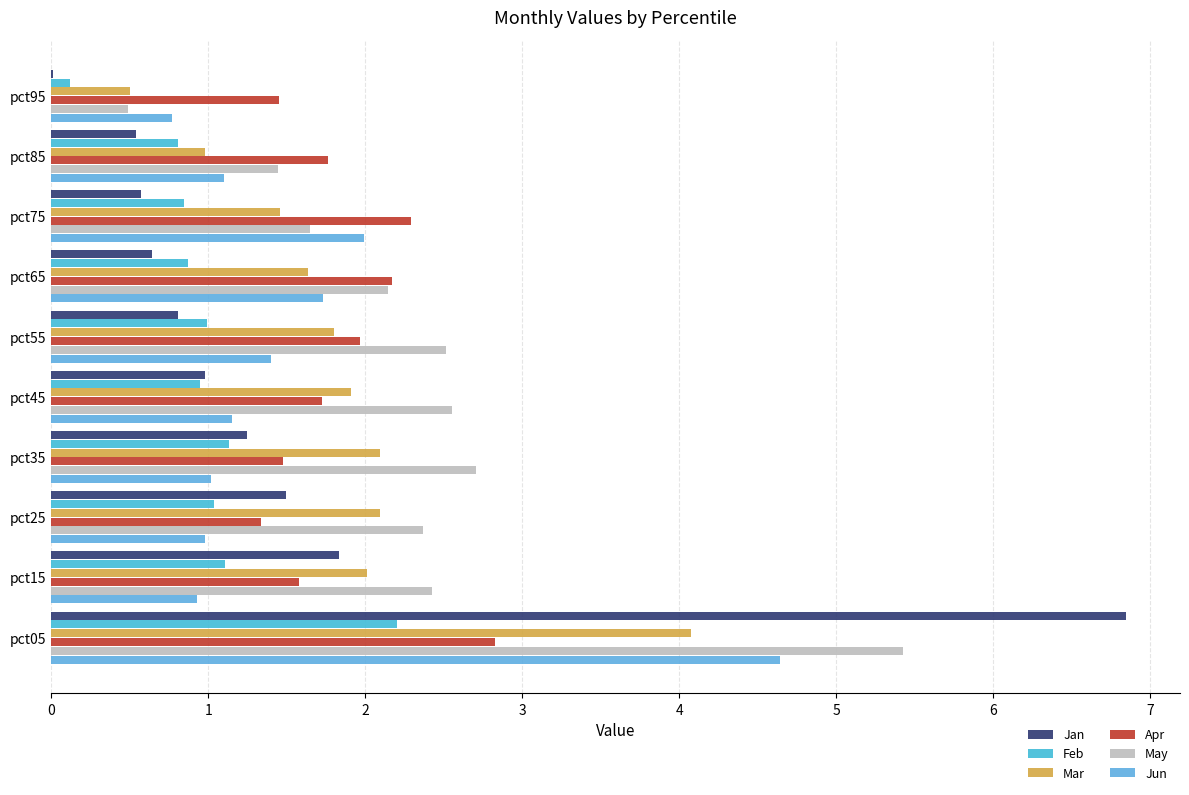

Count the number of data series in this chart.

6